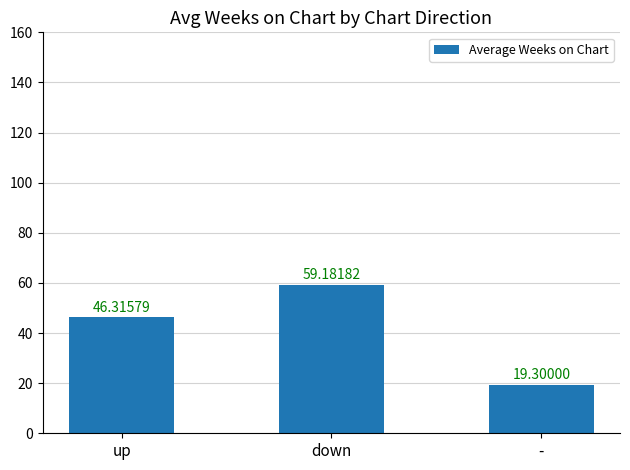

What is the sum of the values at - and down?

78.5